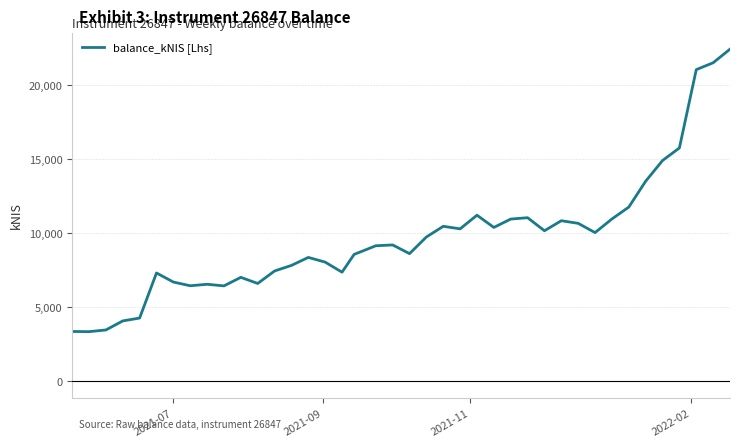

What is the difference between the maximum and minimum values?

19063.0